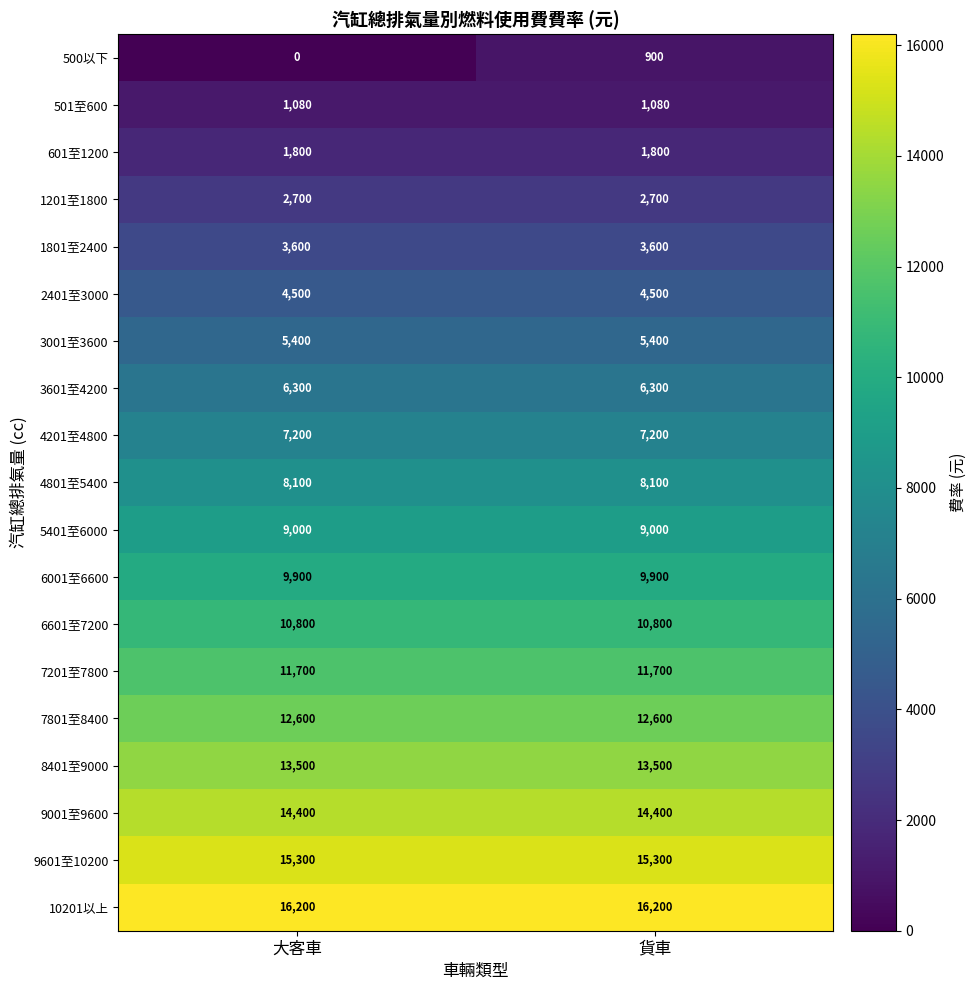

The 9001至9600 series shows 25736 at 貨車. True or false?

False